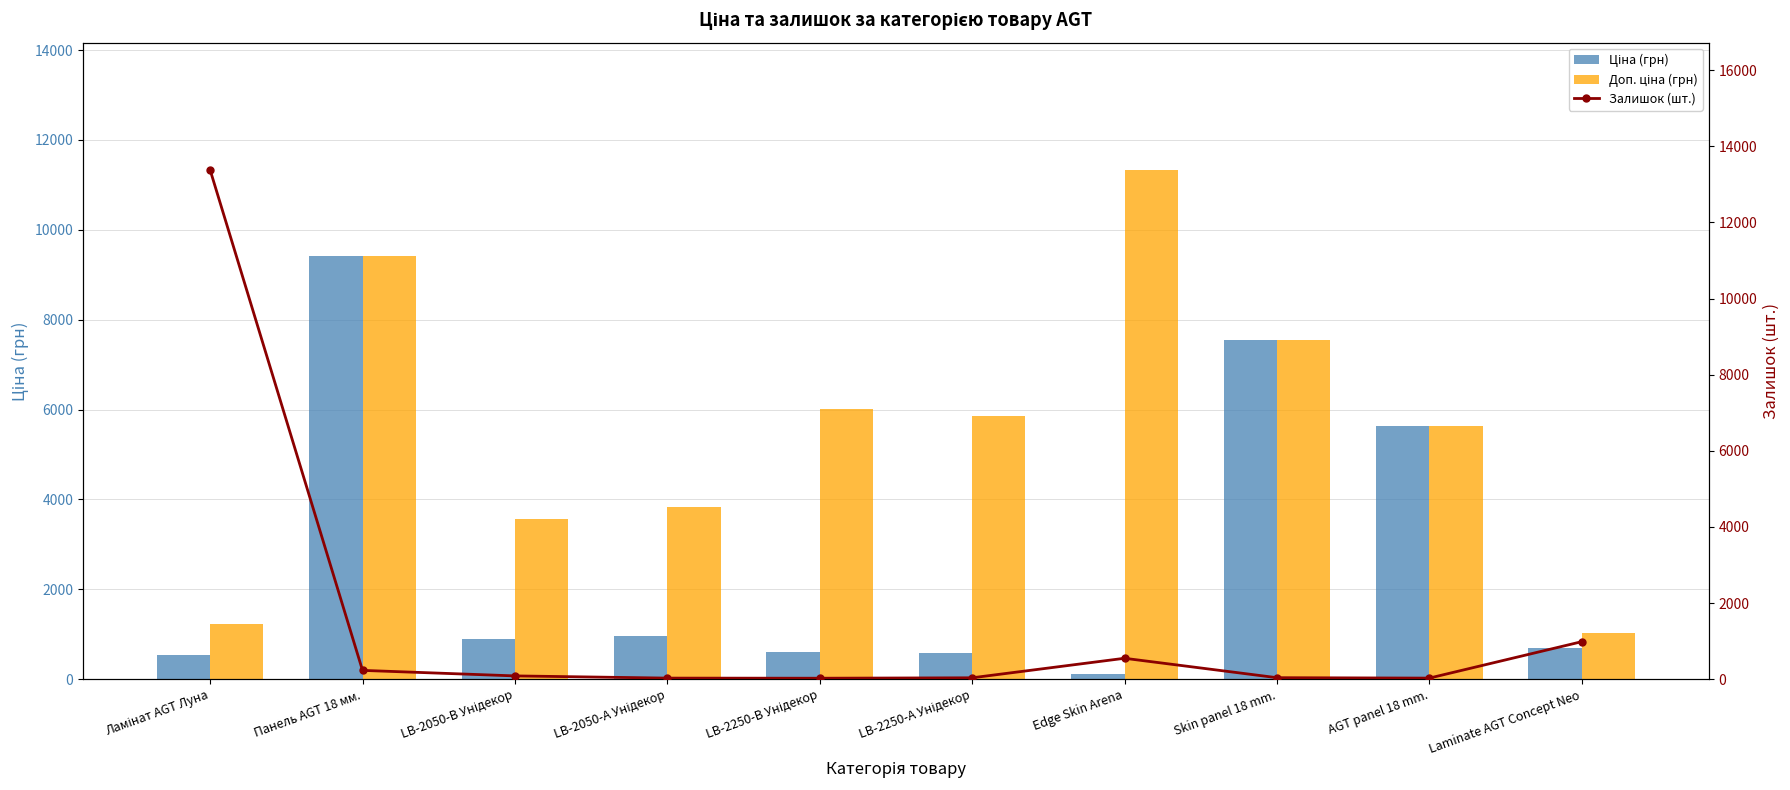

Which series has the largest total across all categories?

Доп. ціна (грн)